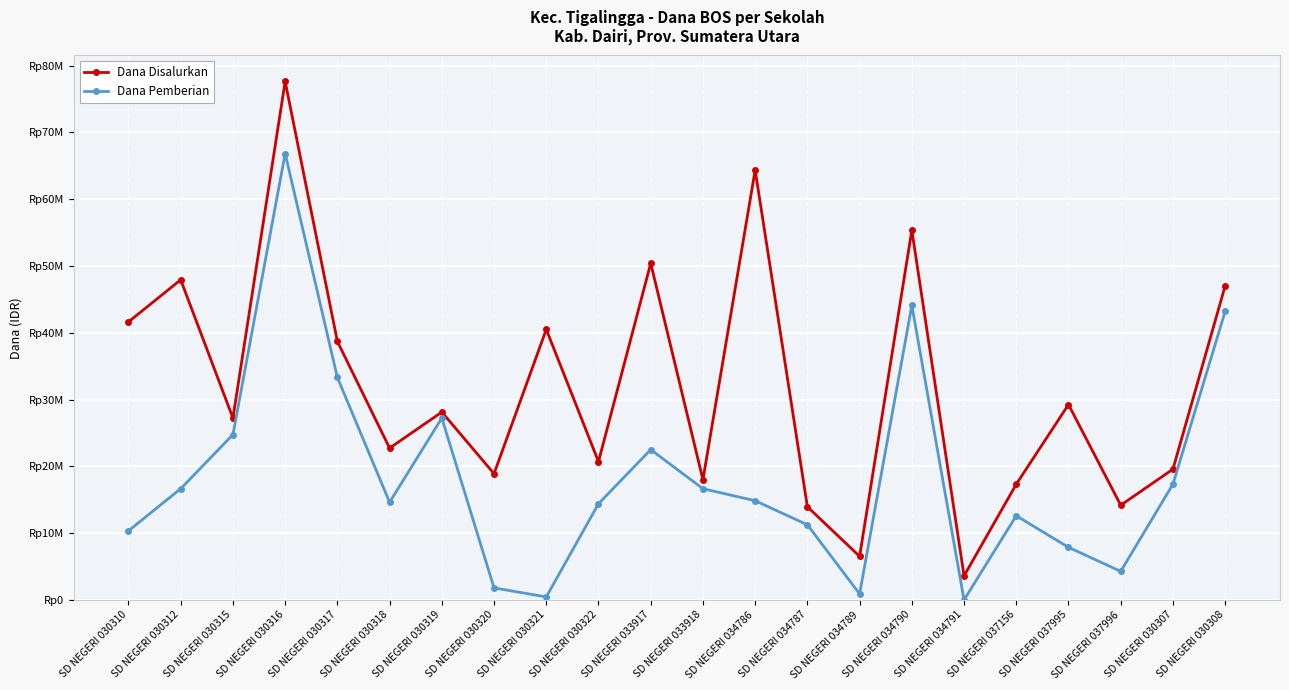

What are all the series names shown in the legend?

Dana Disalurkan, Dana Pemberian